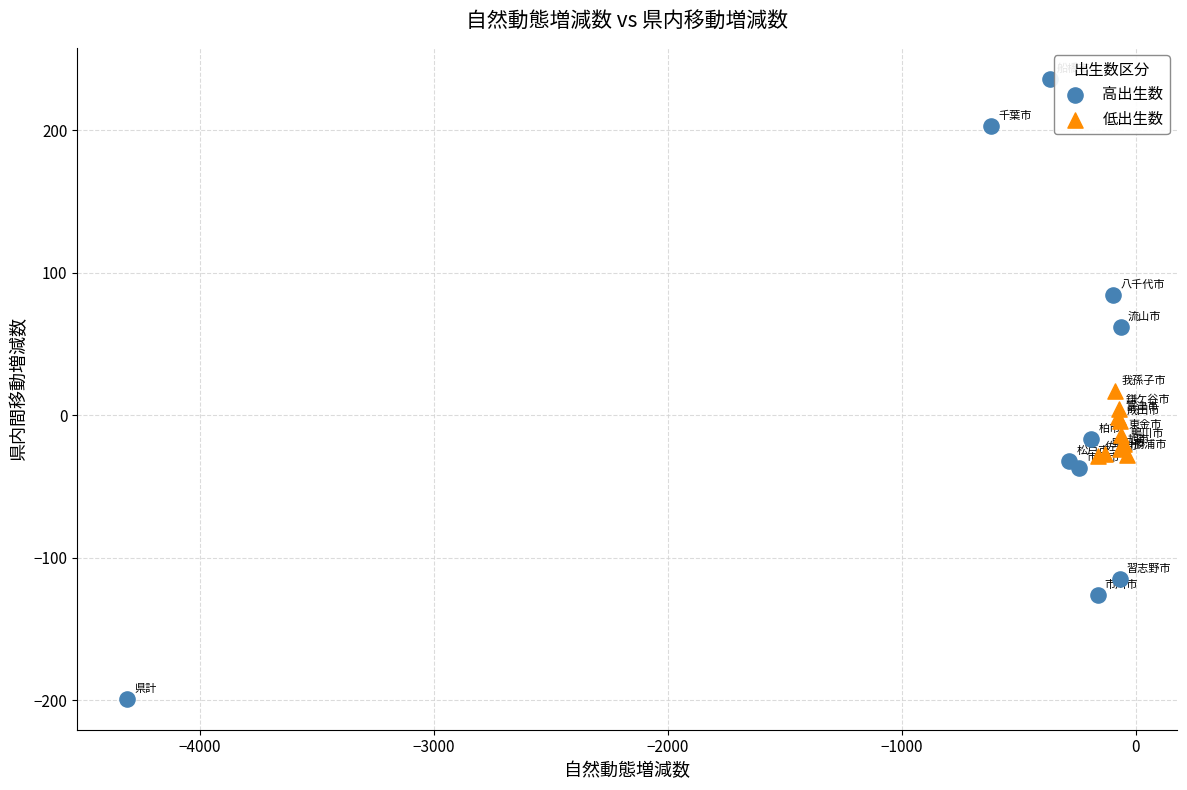

Which series contains the highest Y value?

高出生数